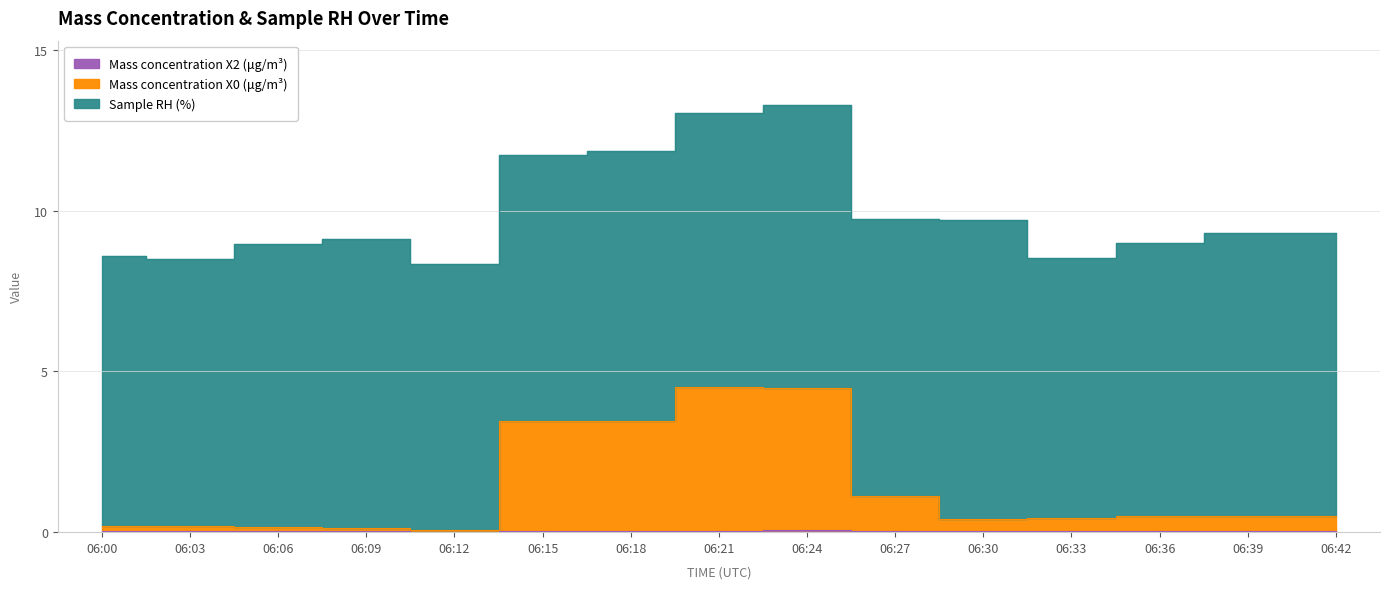

What value does the Mass concentration X0 (μg/m³) series have at 06:03?

0.2